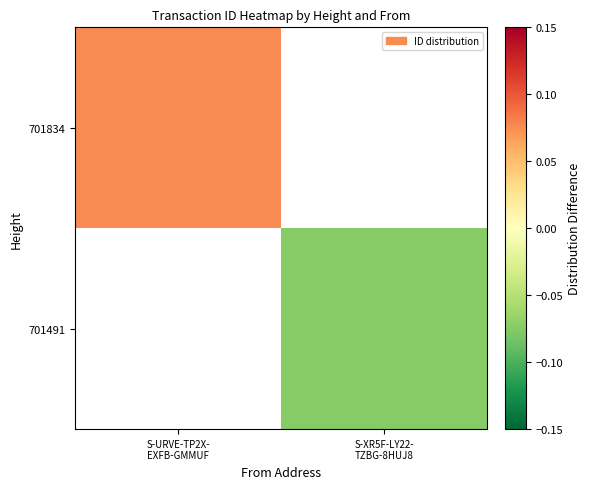

How many values in the 701491 series are below 0?

1